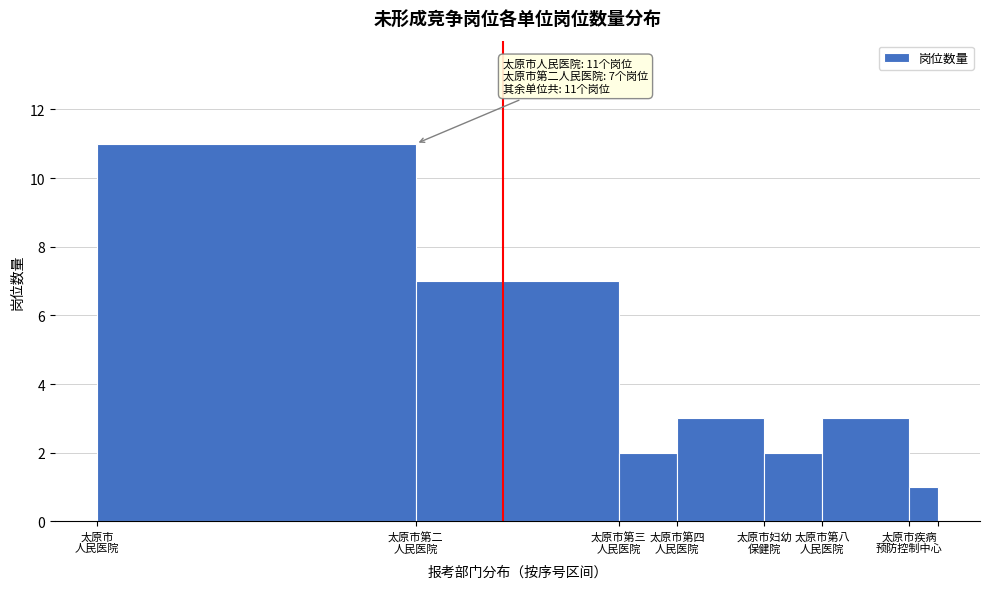

Reading left to right, transcribe all the data shown in this chart.

11	7	2	3	2	3	1